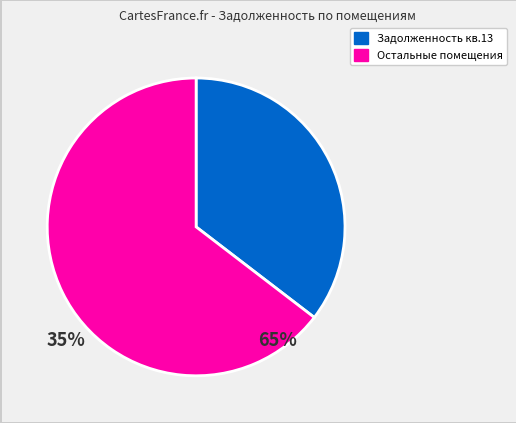

Which slice is the smallest?

Задолженность кв.13